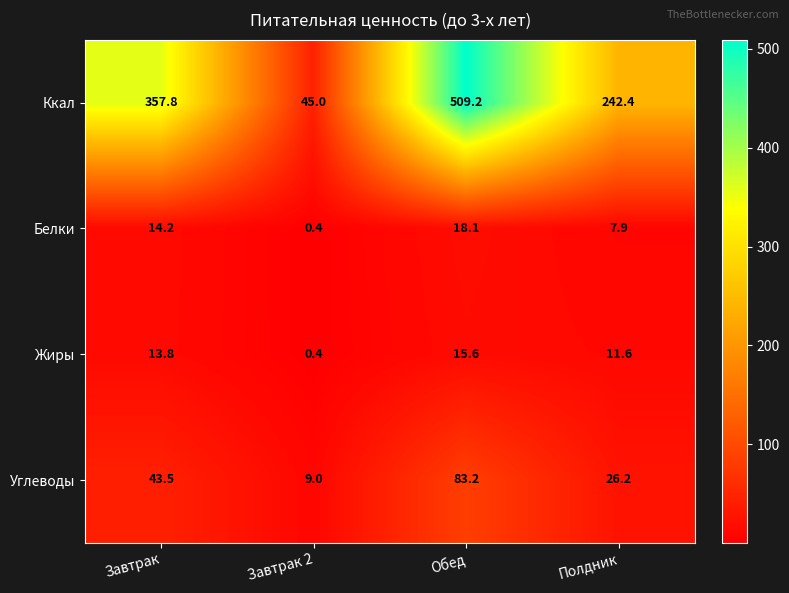

How many series are shown in this chart?

4